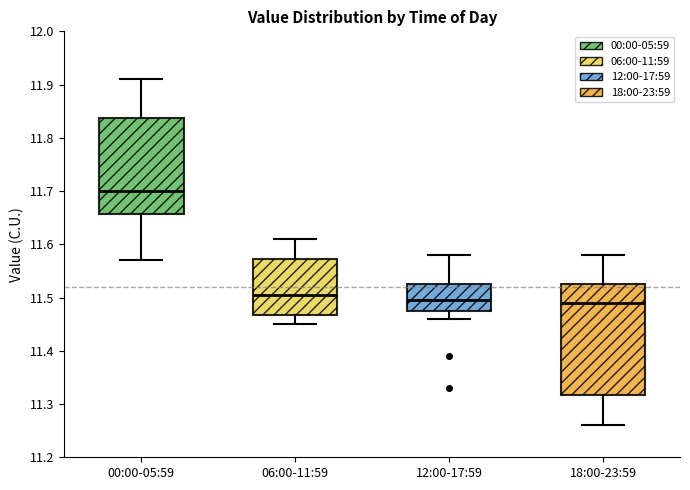

Reading left to right, transcribe this box plot: for each box, give where its median line is, the range the box spans, and where its two whiskers end, as read against the y-axis. The values are not printed on the chart, so give them approximately, as read against the axis.

00:00-05:59: median 11.70, box 11.66 to 11.84, whiskers 11.57 to 11.91
06:00-11:59: median 11.51, box 11.47 to 11.57, whiskers 11.45 to 11.61
12:00-17:59: median 11.50, box 11.48 to 11.53, whiskers 11.46 to 11.58
18:00-23:59: median 11.49, box 11.32 to 11.53, whiskers 11.26 to 11.58